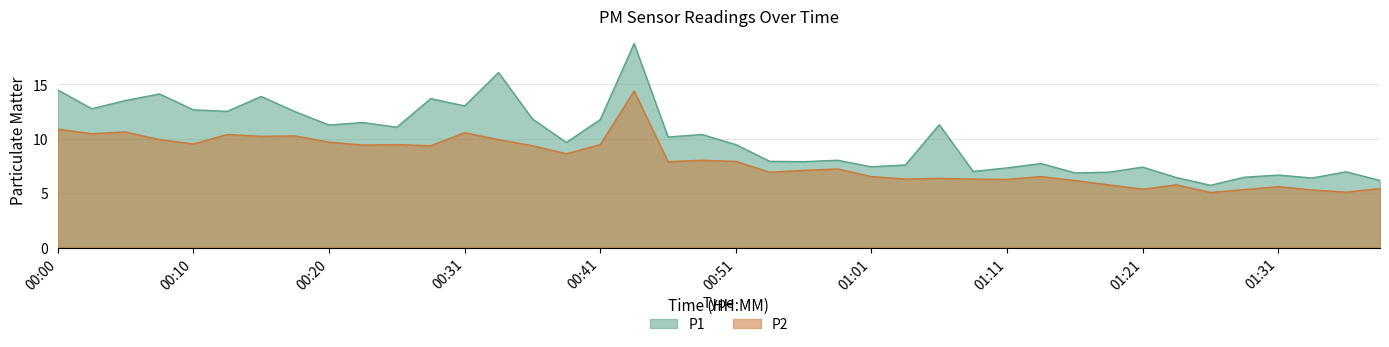

The value of P2 at 00:02 is 10.5. True or false?

True